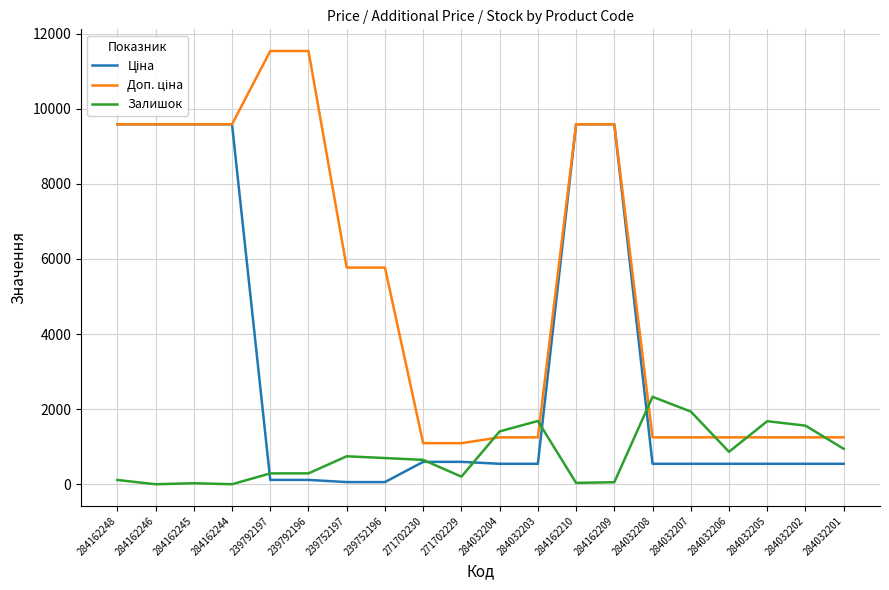

What position from the right is 239792197?

16